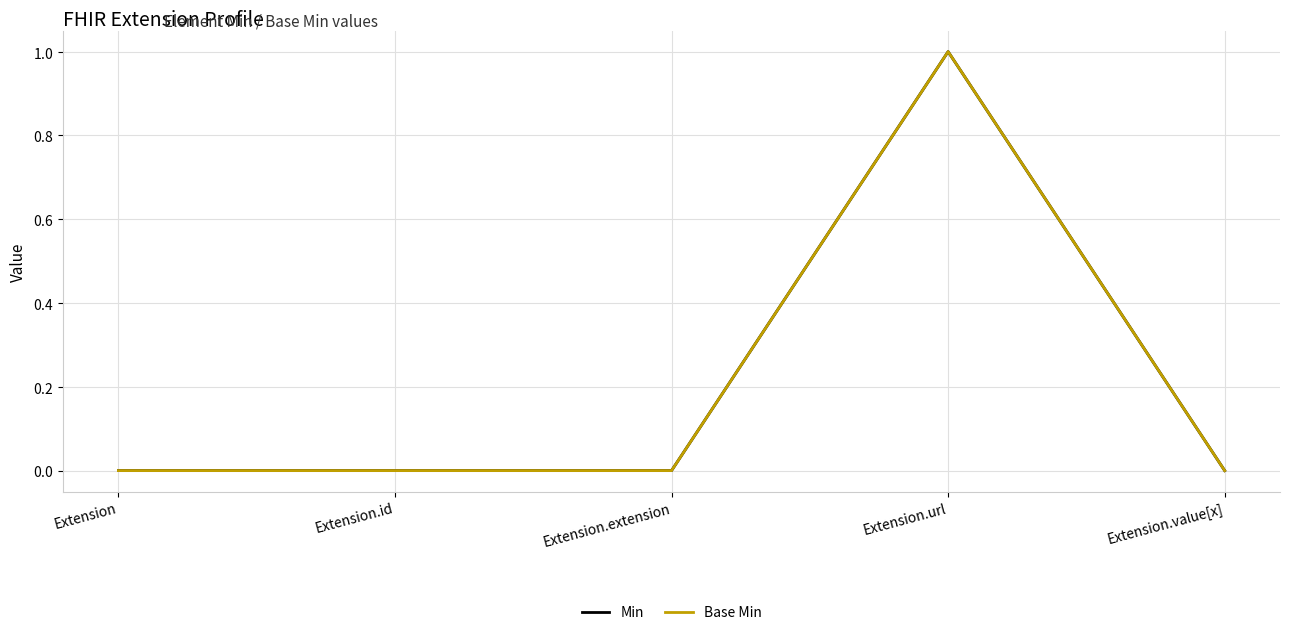

What is the sum of all Base Min values?

1